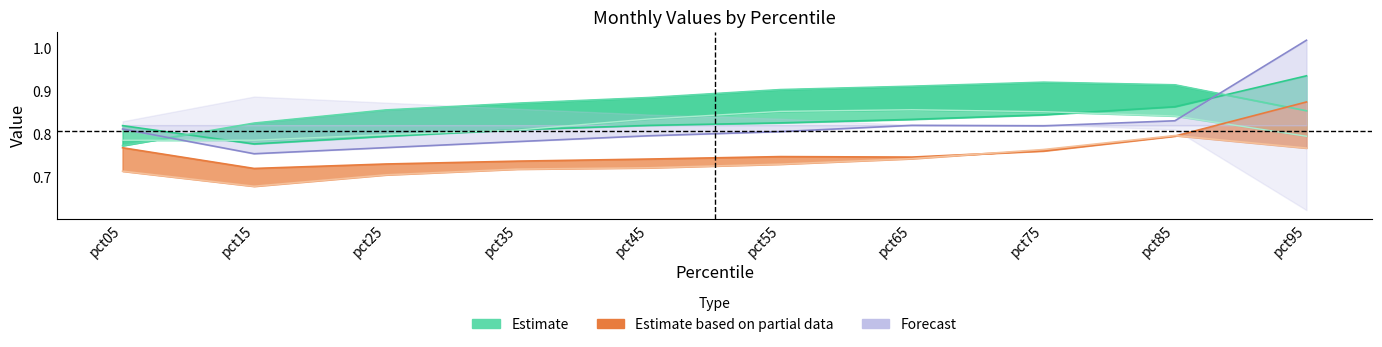

At how many categories does at least one series exceed 0?

10